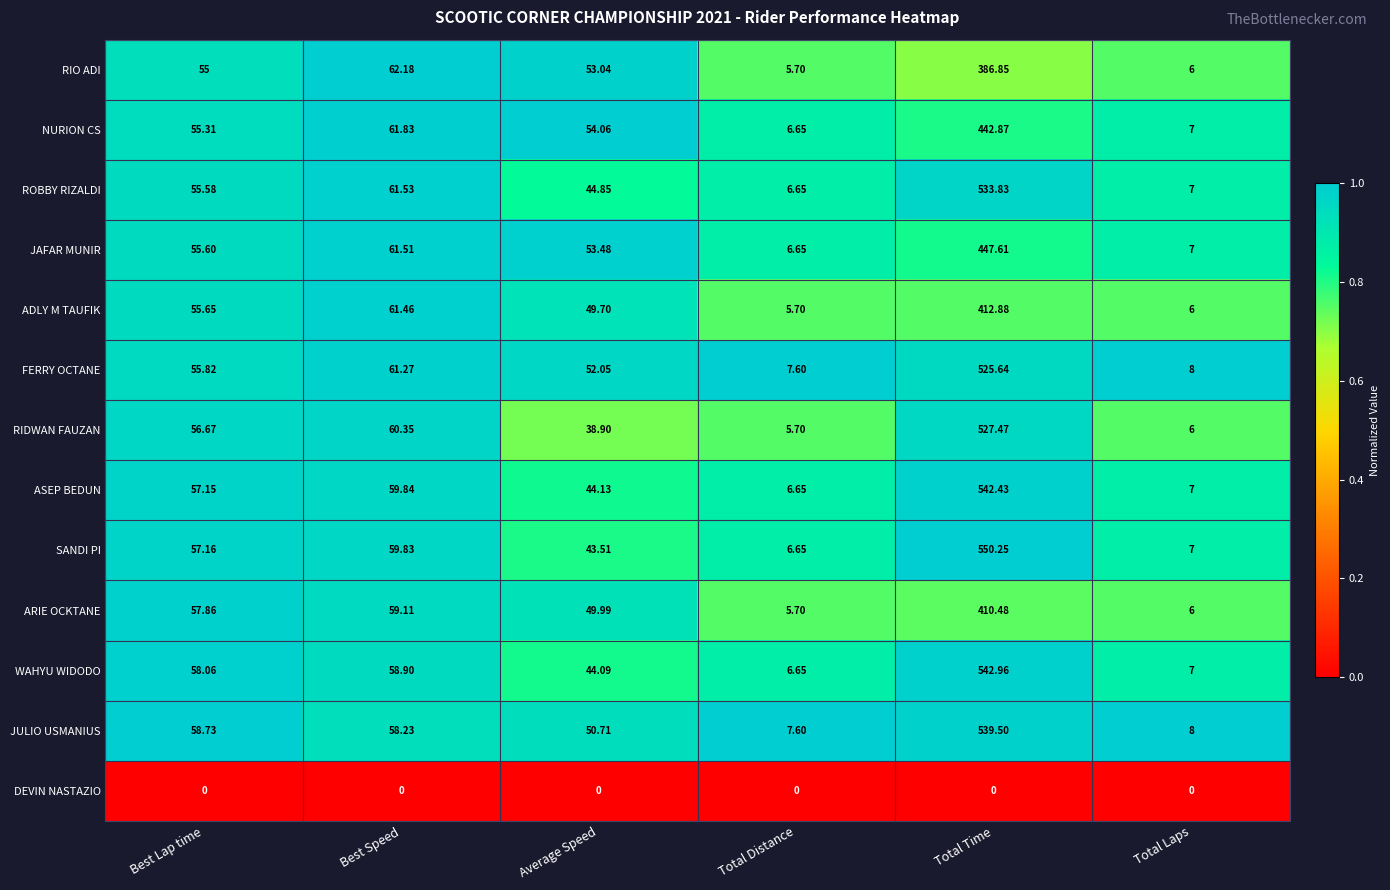

Which series has the widest spread of values?

SANDI PI